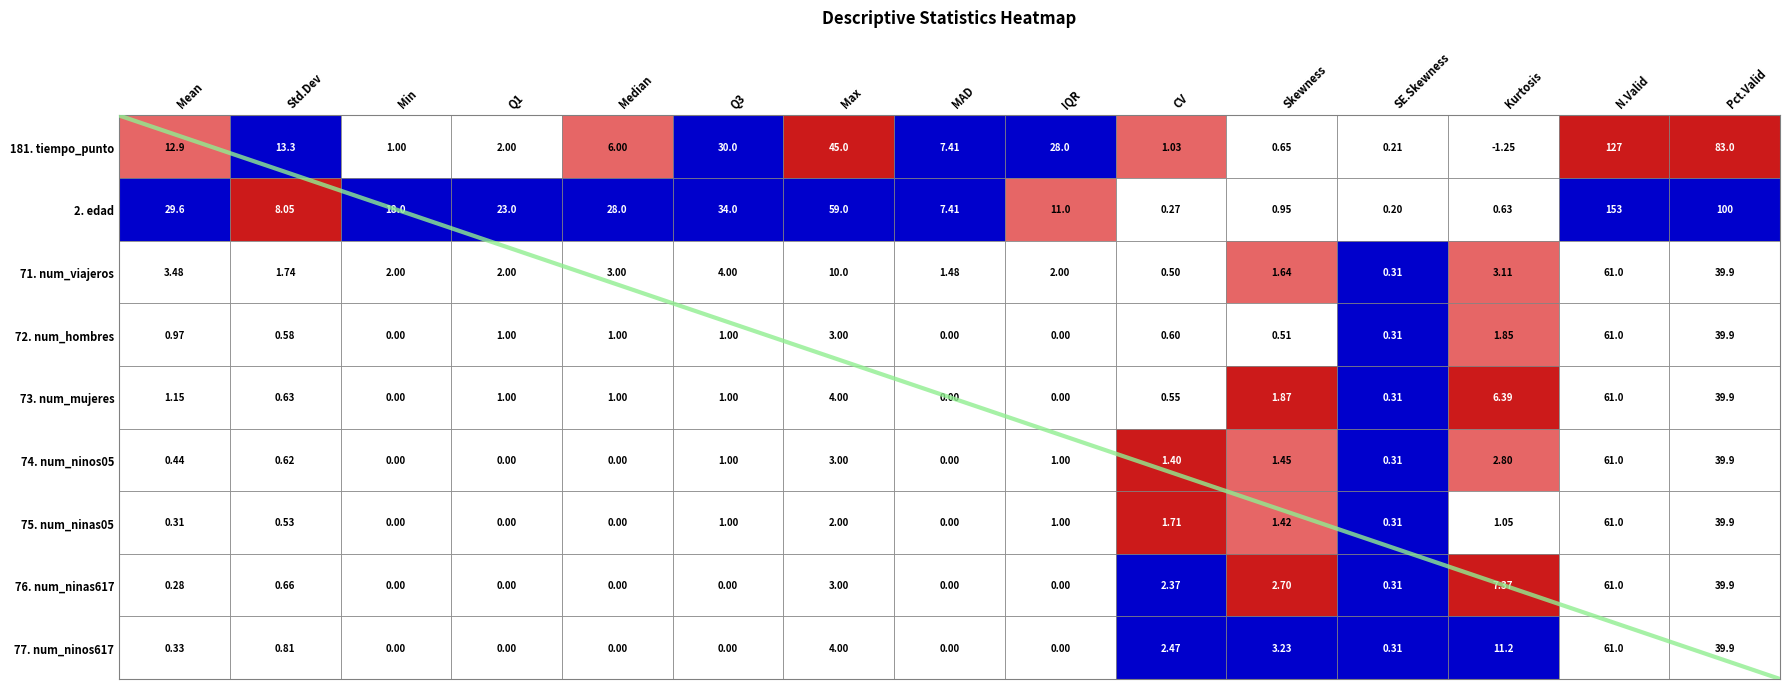

What is the difference between the maximum and minimum values?

9